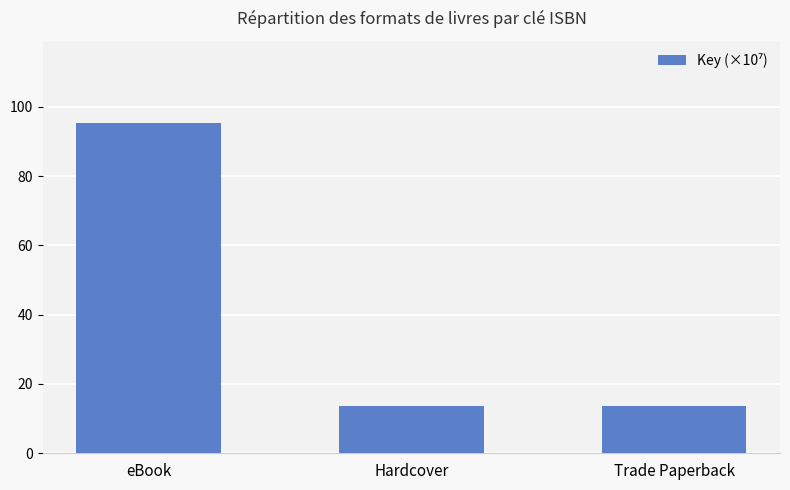

What position from the right is Hardcover?

2